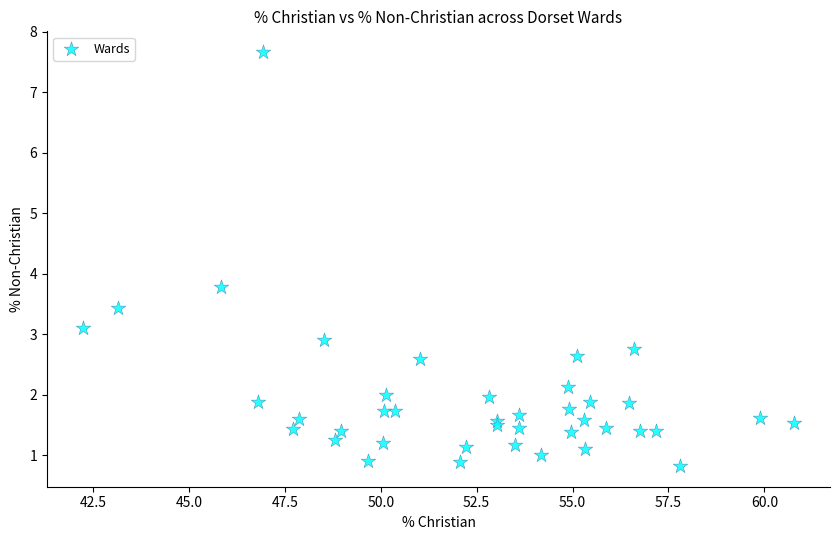

What Y value in the scatter plot is closest to 4?

3.8